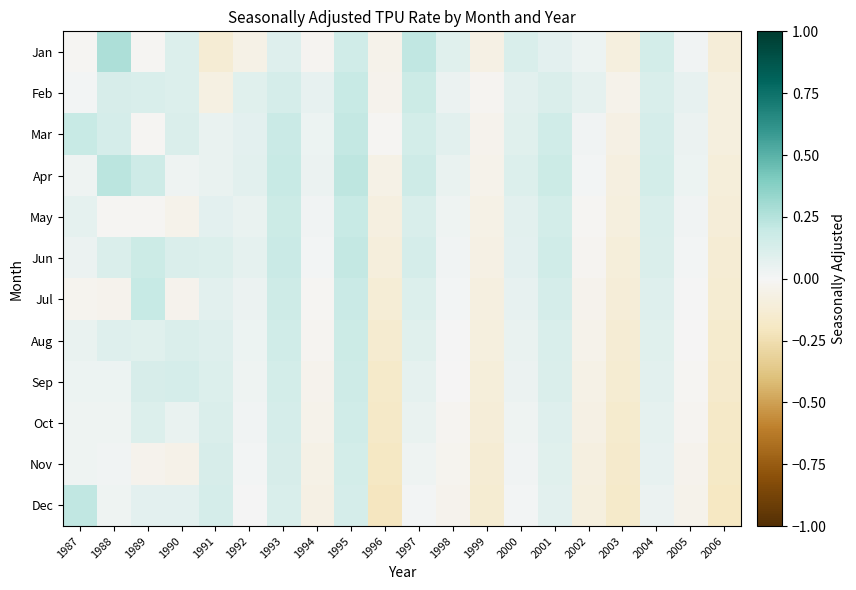

Reading right to left, what are all the values shown in this chart?

Jan: 2006=-0.1	2005=0.0	2004=0.1	2003=-0.1	2002=0.0	2001=0.1	2000=0.1	1999=-0.1	1998=0.1	1997=0.2	1996=-0.0	1995=0.2	1994=-0.0	1993=0.1	1992=-0.1	1991=-0.1	1990=0.1	1989=-0.0	1988=0.3	1987=-0.0
Feb: 2006=-0.1	2005=0.1	2004=0.1	2003=-0.0	2002=0.1	2001=0.1	2000=0.1	1999=-0.0	1998=0.0	1997=0.2	1996=-0.0	1995=0.2	1994=0.1	1993=0.1	1992=0.1	1991=-0.1	1990=0.1	1989=0.1	1988=0.1	1987=0.0
Mar: 2006=-0.1	2005=0.0	2004=0.1	2003=-0.1	2002=0.0	2001=0.2	2000=0.1	1999=-0.0	1998=0.1	1997=0.1	1996=-0.0	1995=0.2	1994=0.0	1993=0.2	1992=0.1	1991=0.1	1990=0.1	1989=-0.0	1988=0.1	1987=0.2
Apr: 2006=-0.1	2005=0.0	2004=0.1	2003=-0.1	2002=0.0	2001=0.2	2000=0.1	1999=-0.0	1998=0.1	1997=0.2	1996=-0.1	1995=0.2	1994=0.0	1993=0.2	1992=0.1	1991=0.1	1990=0.0	1989=0.2	1988=0.2	1987=0.0
May: 2006=-0.1	2005=0.0	2004=0.1	2003=-0.1	2002=-0.0	2001=0.1	2000=0.1	1999=-0.1	1998=0.0	1997=0.1	1996=-0.1	1995=0.2	1994=0.0	1993=0.2	1992=0.1	1991=0.1	1990=-0.0	1989=-0.0	1988=-0.0	1987=0.1
Jun: 2006=-0.1	2005=0.0	2004=0.1	2003=-0.1	2002=-0.0	2001=0.2	2000=0.1	1999=-0.1	1998=0.0	1997=0.1	1996=-0.1	1995=0.2	1994=0.0	1993=0.2	1992=0.1	1991=0.1	1990=0.1	1989=0.2	1988=0.1	1987=0.0
Jul: 2006=-0.1	2005=0.0	2004=0.1	2003=-0.1	2002=-0.0	2001=0.1	2000=0.1	1999=-0.1	1998=0.0	1997=0.1	1996=-0.1	1995=0.2	1994=-0.0	1993=0.2	1992=0.0	1991=0.1	1990=-0.0	1989=0.2	1988=-0.0	1987=-0.0
Aug: 2006=-0.1	2005=-0.0	2004=0.1	2003=-0.1	2002=-0.0	2001=0.1	2000=0.1	1999=-0.1	1998=0.0	1997=0.1	1996=-0.1	1995=0.2	1994=-0.0	1993=0.2	1992=0.0	1991=0.1	1990=0.1	1989=0.1	1988=0.1	1987=0.0
Sep: 2006=-0.2	2005=-0.0	2004=0.1	2003=-0.1	2002=-0.1	2001=0.1	2000=0.0	1999=-0.1	1998=-0.0	1997=0.1	1996=-0.2	1995=0.2	1994=-0.0	1993=0.1	1992=0.0	1991=0.1	1990=0.1	1989=0.1	1988=0.0	1987=0.0
Oct: 2006=-0.2	2005=-0.0	2004=0.1	2003=-0.1	2002=-0.1	2001=0.1	2000=0.0	1999=-0.1	1998=-0.0	1997=0.0	1996=-0.2	1995=0.2	1994=-0.0	1993=0.1	1992=0.0	1991=0.1	1990=0.1	1989=0.1	1988=0.0	1987=0.0
Nov: 2006=-0.2	2005=-0.0	2004=0.1	2003=-0.2	2002=-0.1	2001=0.1	2000=0.0	1999=-0.1	1998=-0.0	1997=0.0	1996=-0.2	1995=0.1	1994=-0.1	1993=0.1	1992=0.0	1991=0.1	1990=-0.0	1989=-0.0	1988=0.0	1987=0.0
Dec: 2006=-0.2	2005=-0.0	2004=0.0	2003=-0.2	2002=-0.1	2001=0.1	2000=0.0	1999=-0.1	1998=-0.0	1997=0.0	1996=-0.2	1995=0.1	1994=-0.1	1993=0.1	1992=0.0	1991=0.1	1990=0.1	1989=0.1	1988=0.0	1987=0.2